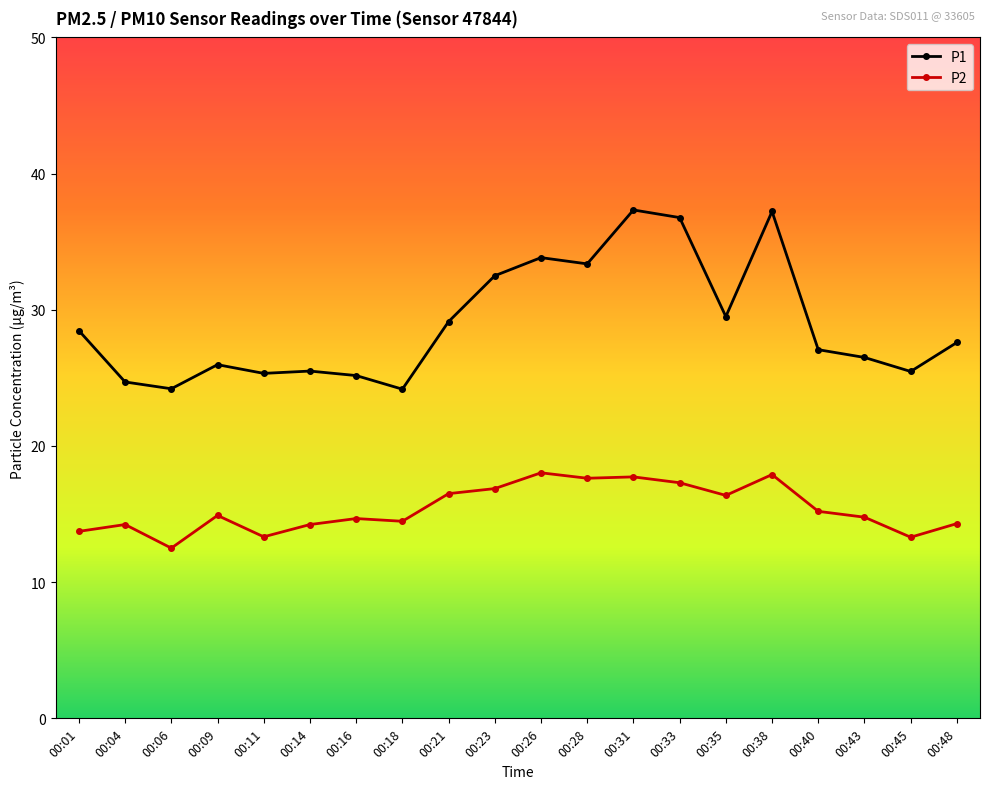

What is the sum of all P1 values?

579.8